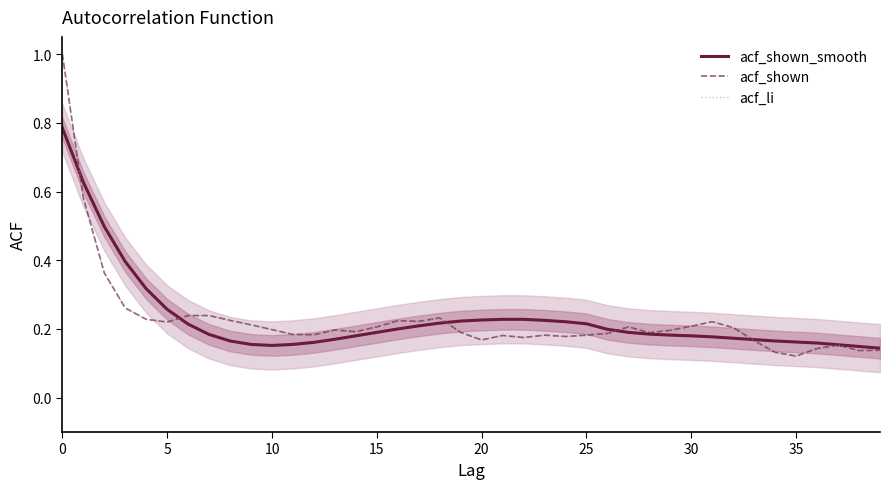

Does the chart display data point markers on the line(s)?

No